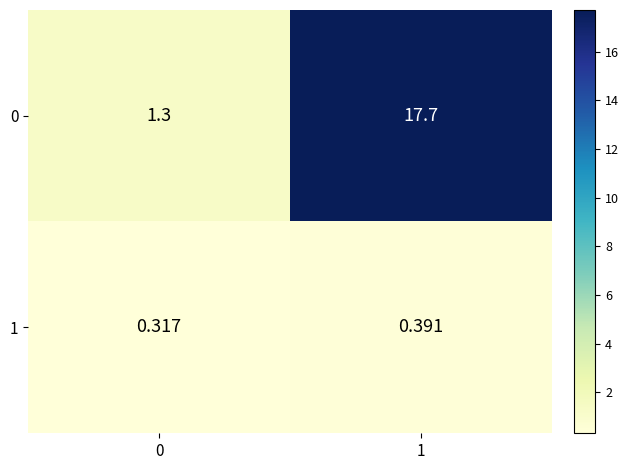

Is the value of 0 at 0 greater than the value of 1 at 0?

Yes